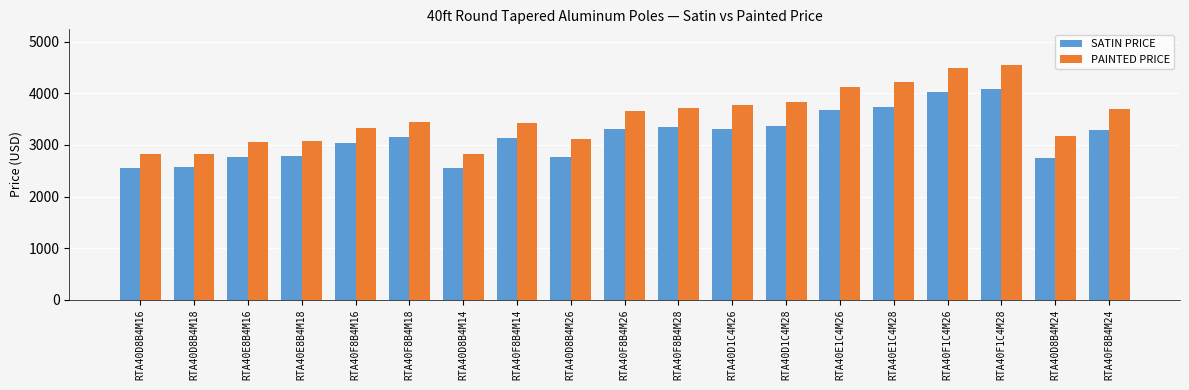

At RTA40D8B4M26, list the series in order from largest to smallest.

PAINTED PRICE, SATIN PRICE